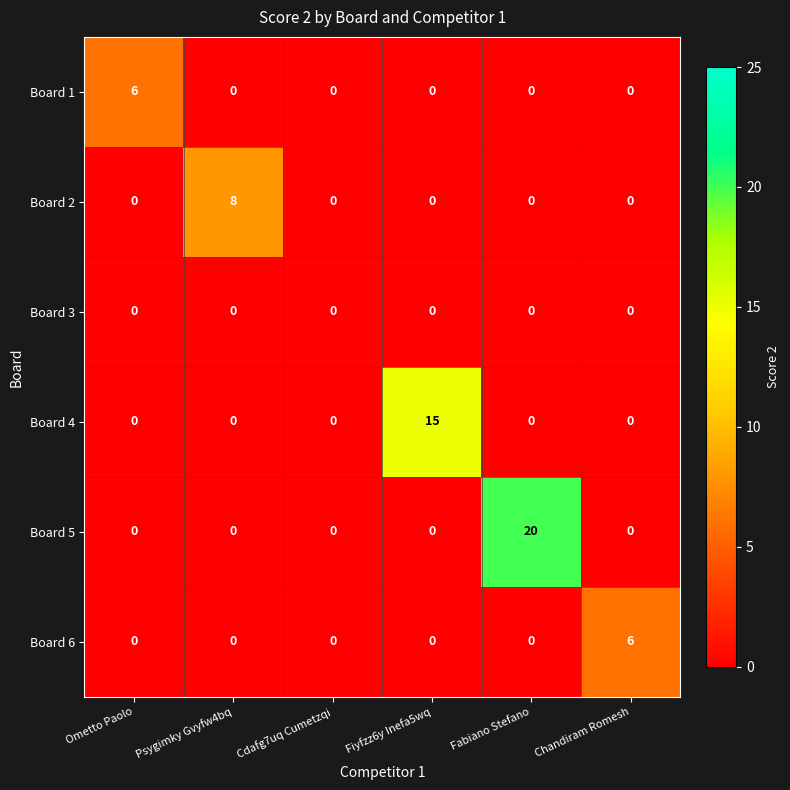

The value of Board 1 at Psygimky Gvyfw4bq is -2. True or false?

False